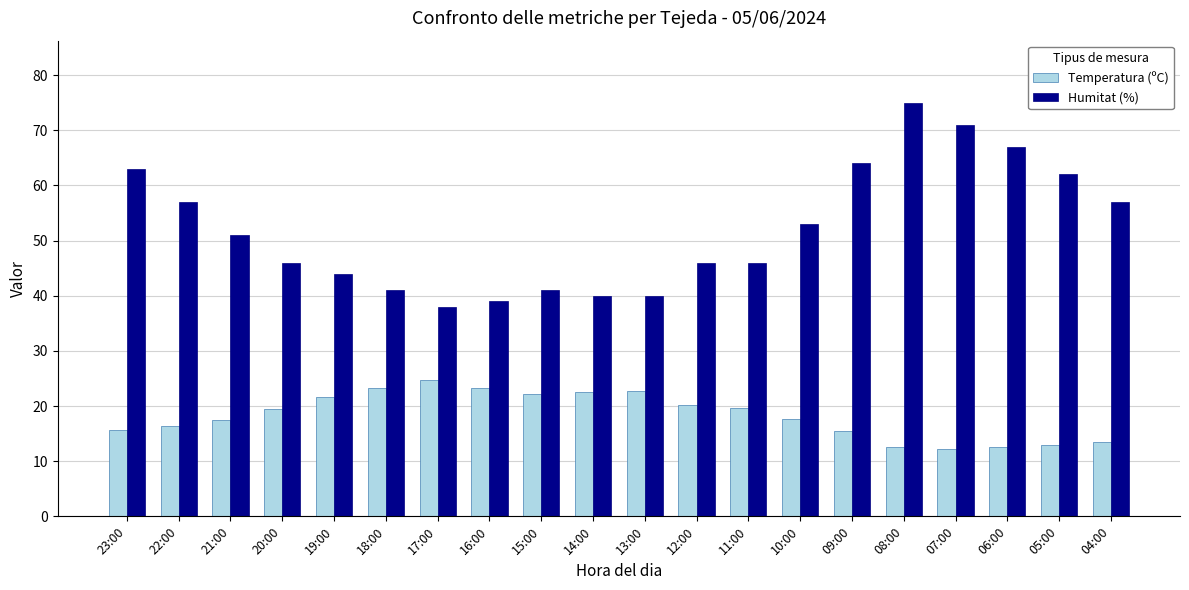

Which series changed the most between 20:00 and 13:00?

Humitat (%)